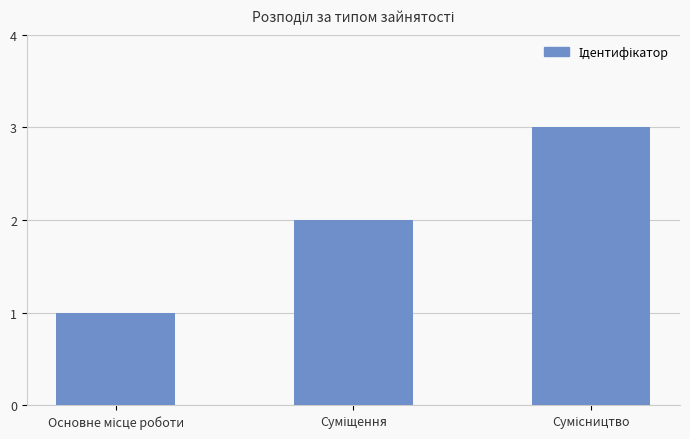

What is the sum of all values?

6